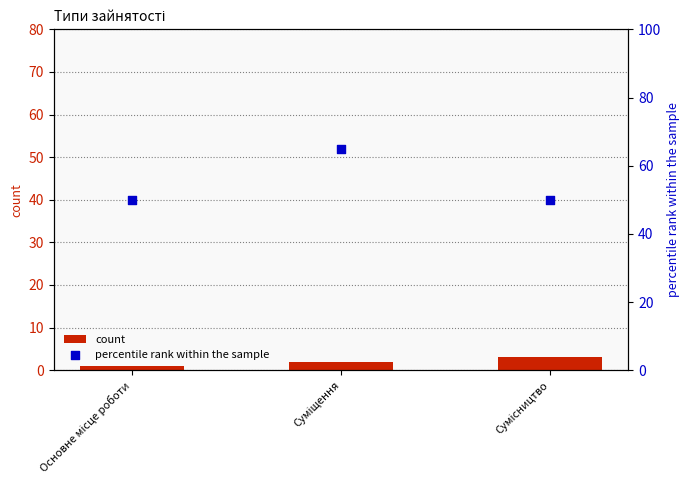

What are all the series names shown in the legend?

count, percentile rank within the sample